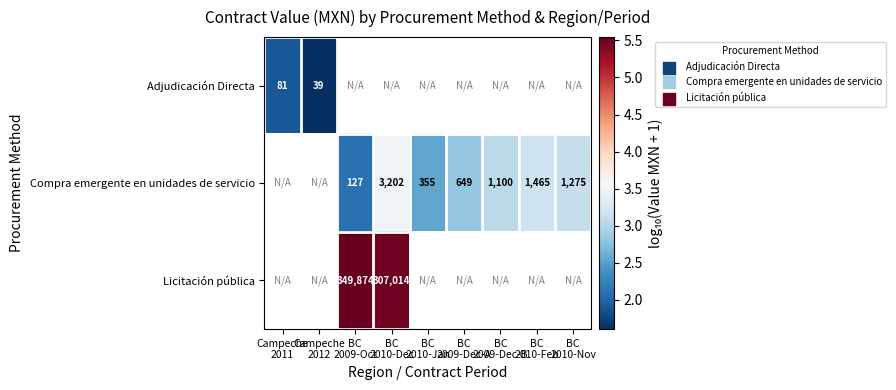

At how many categories does at least one series exceed 2?

7